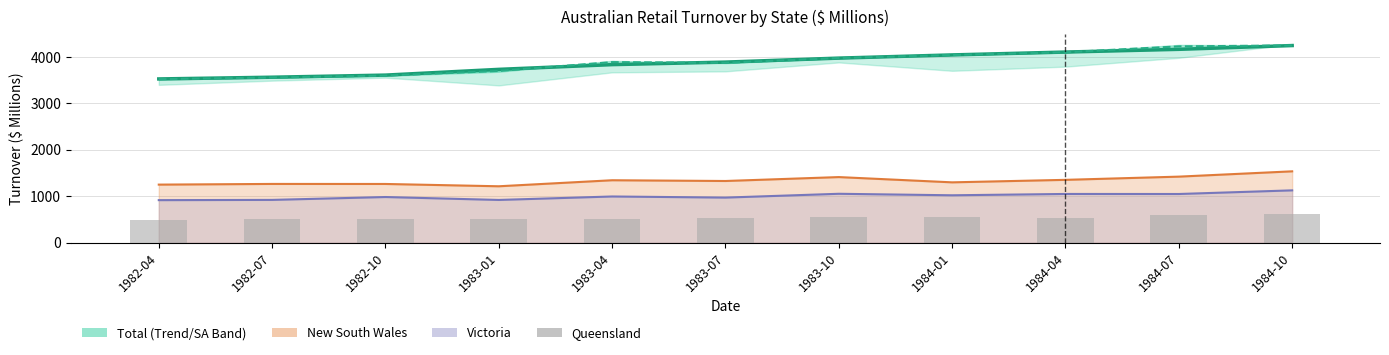

Rank the series at 1984-07 from lowest to highest value.

Queensland, Victoria, New South Wales, Total (Trend), Total (Seasonally Adj)